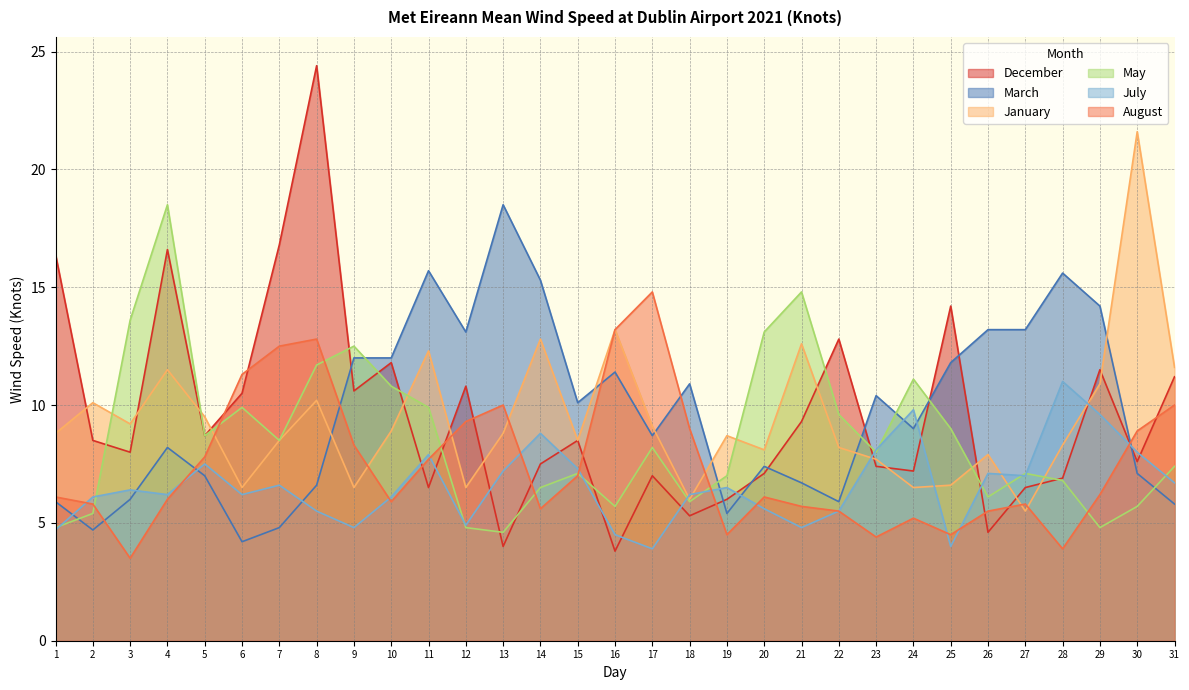

What is the difference between the May values at 2 and 22?

4.2